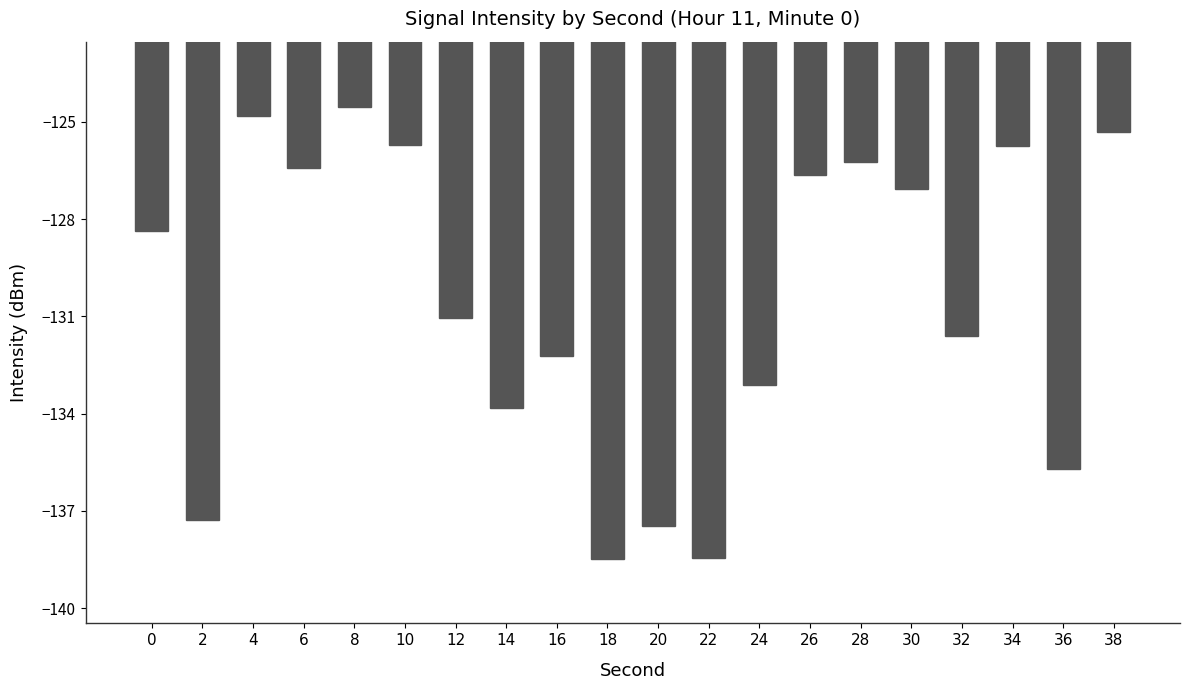

What is the difference between the maximum and second lowest values?

13.9